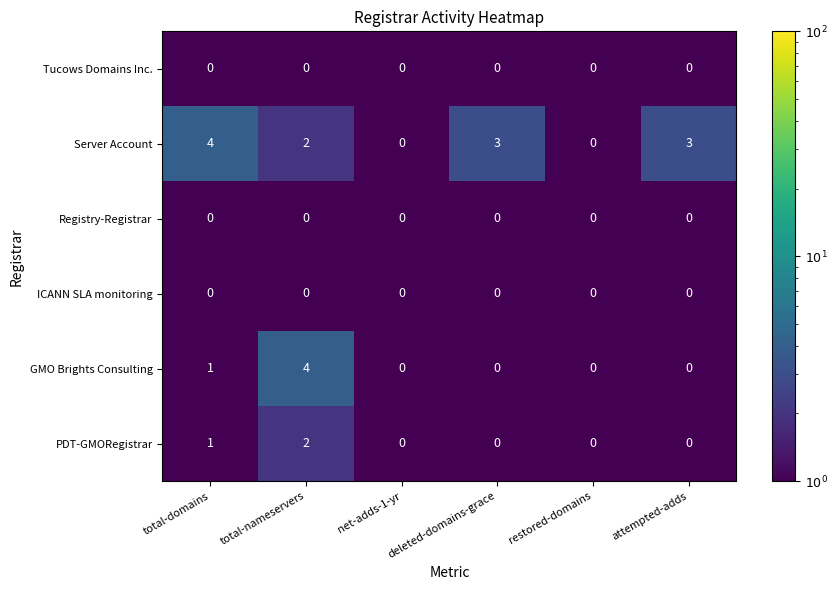

At which label is GMO Brights Consulting closest to 2?

total-domains